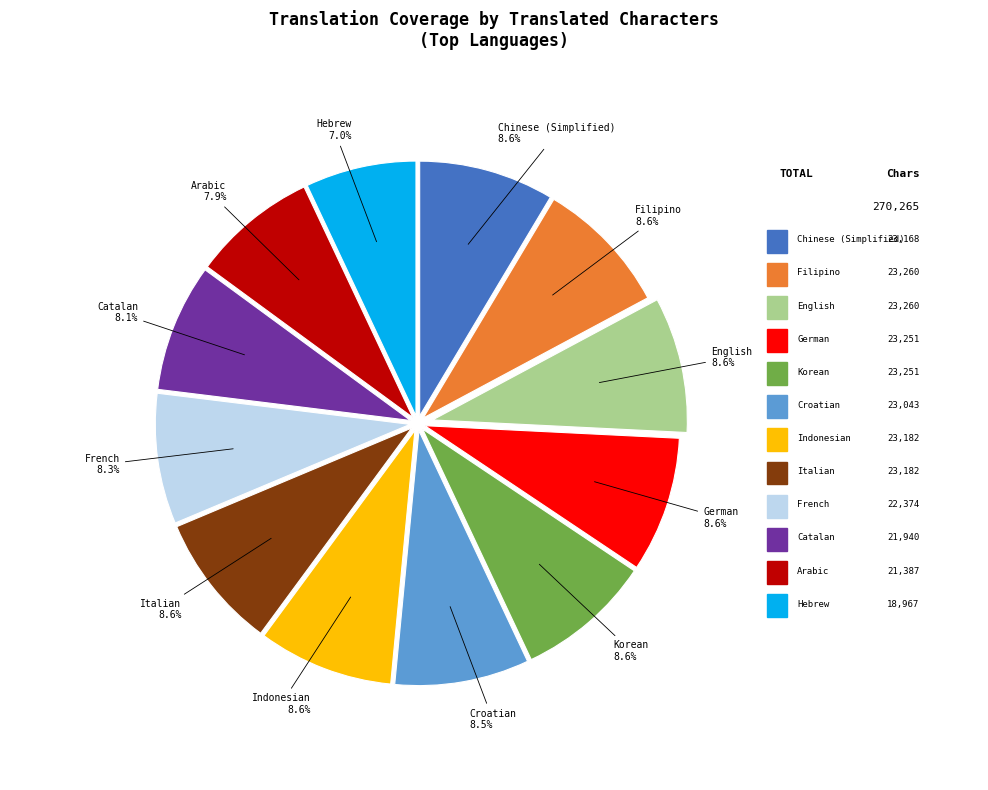

Is there any slice that represents more than half of the pie?

No